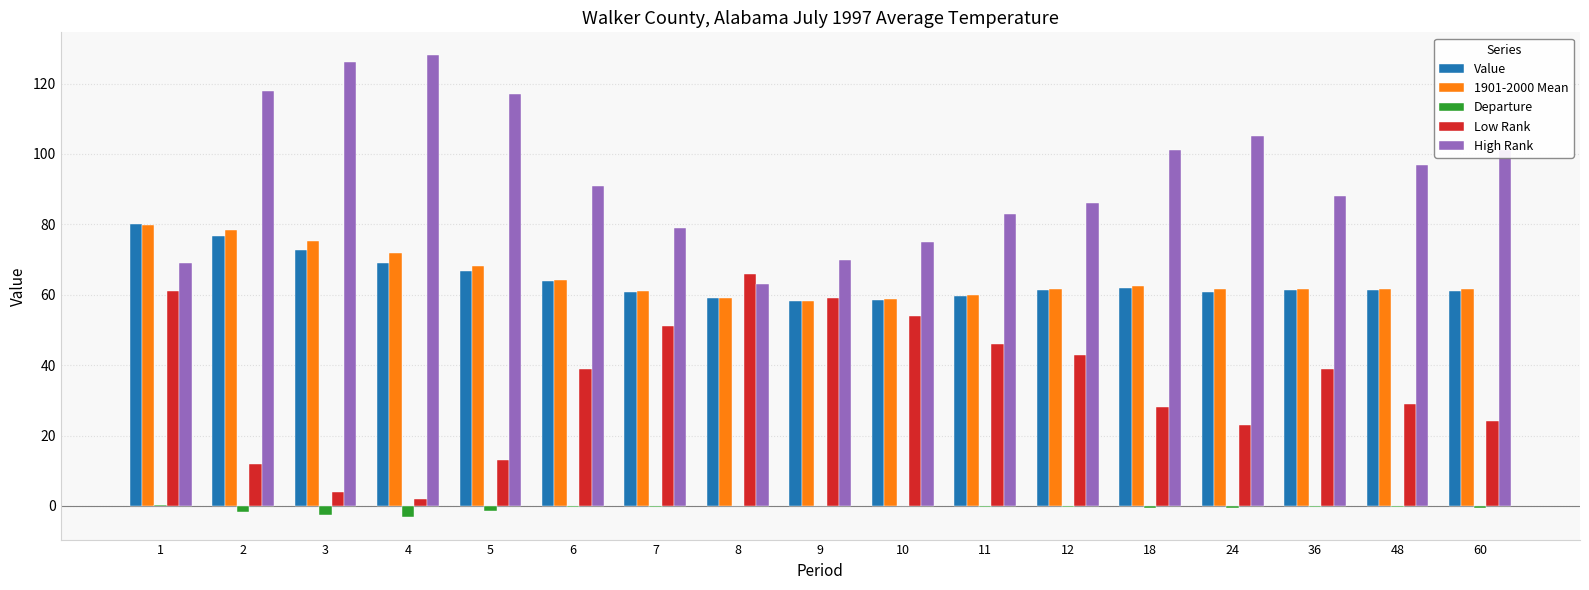

Count the number of categories in the chart.

17